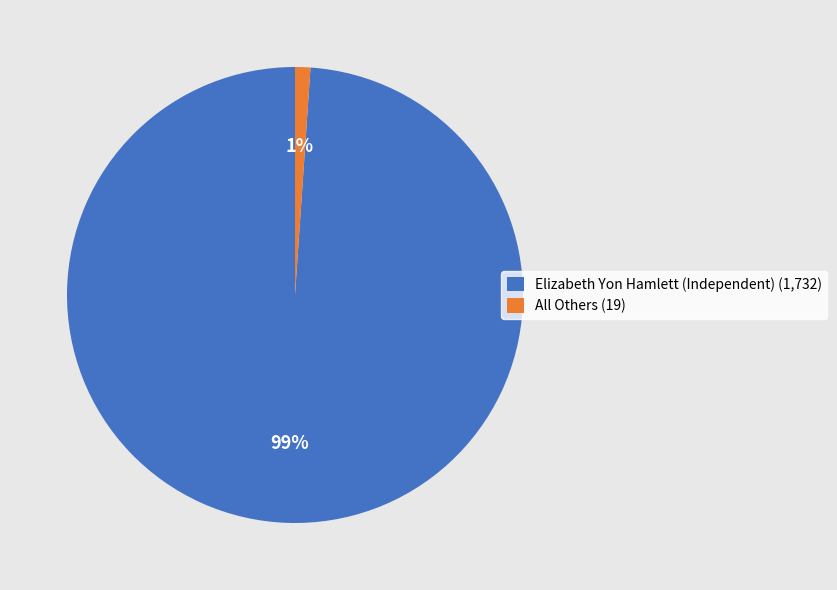

What is the smallest slice in the pie chart?

All Others